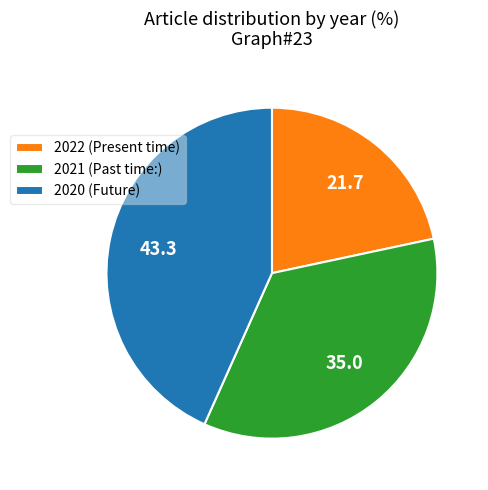

Is 2020 (Future) the majority of the pie?

No